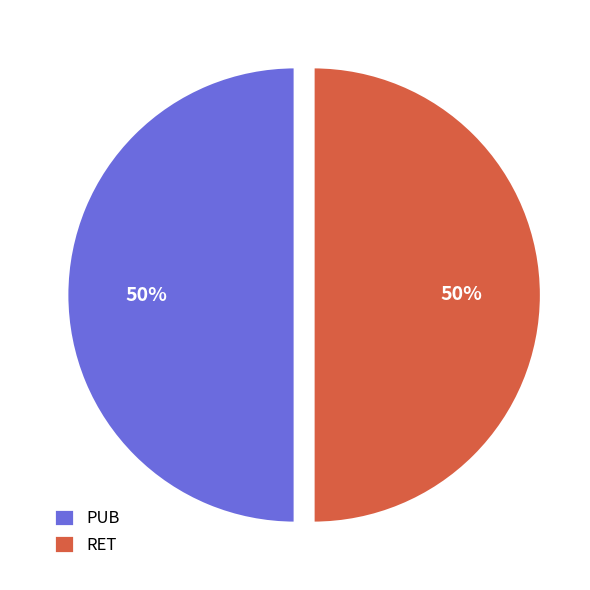

Is the sum of RET and PUB greater than half?

Yes